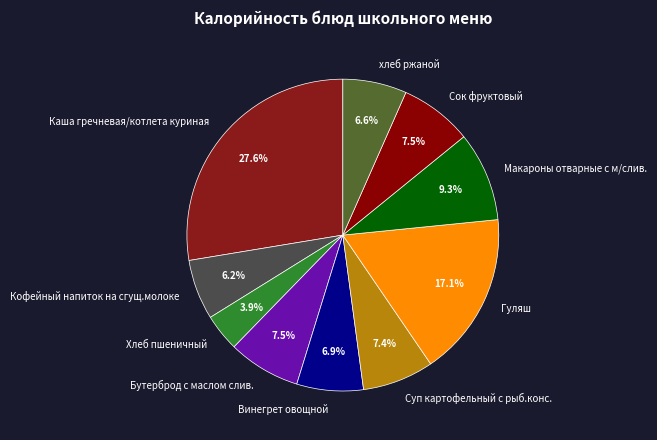

Does Гуляш represent more than half of the total?

No